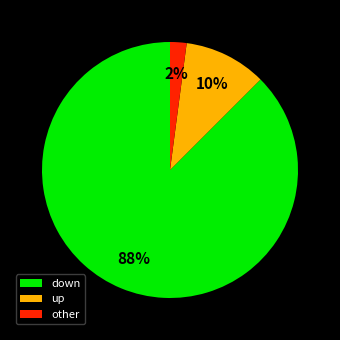

Is there any slice that represents more than half of the pie?

Yes